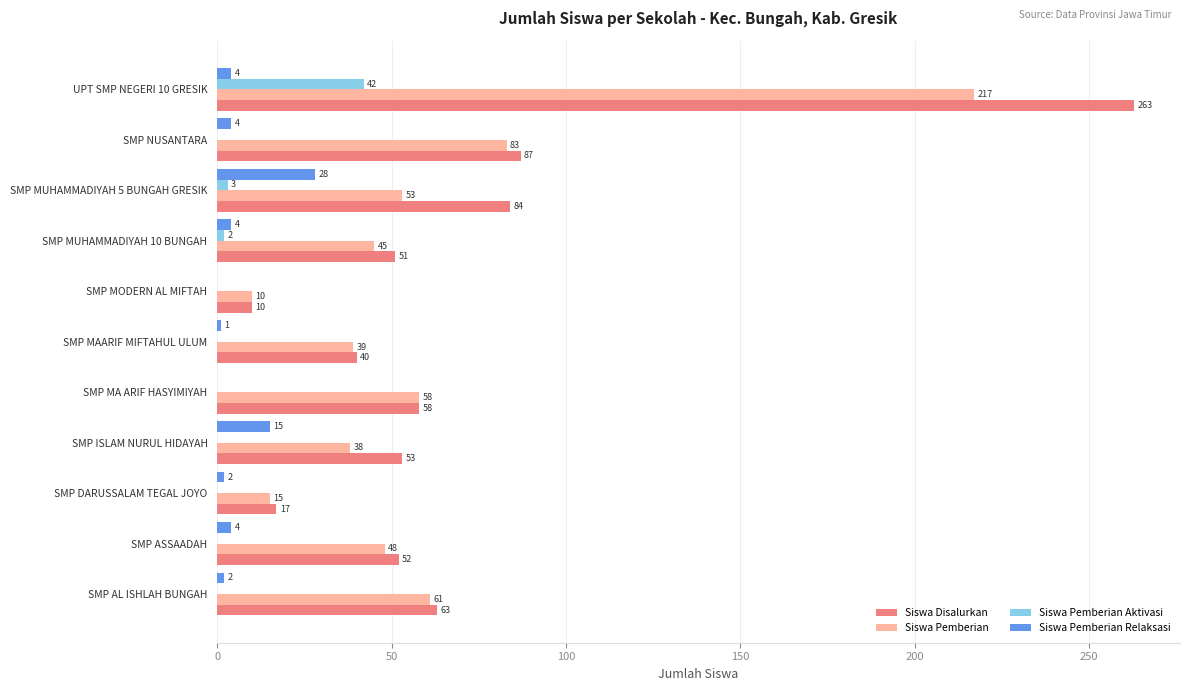

How many categories are shown in the chart?

11